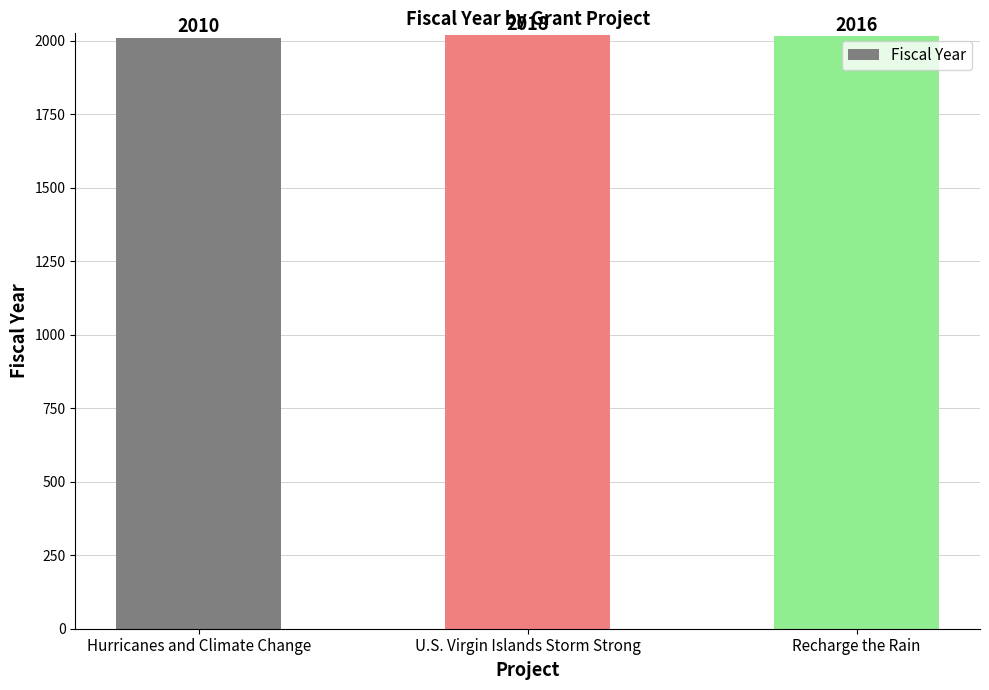

Which has a higher value, U.S. Virgin Islands Storm Strong or Hurricanes and Climate Change?

U.S. Virgin Islands Storm Strong